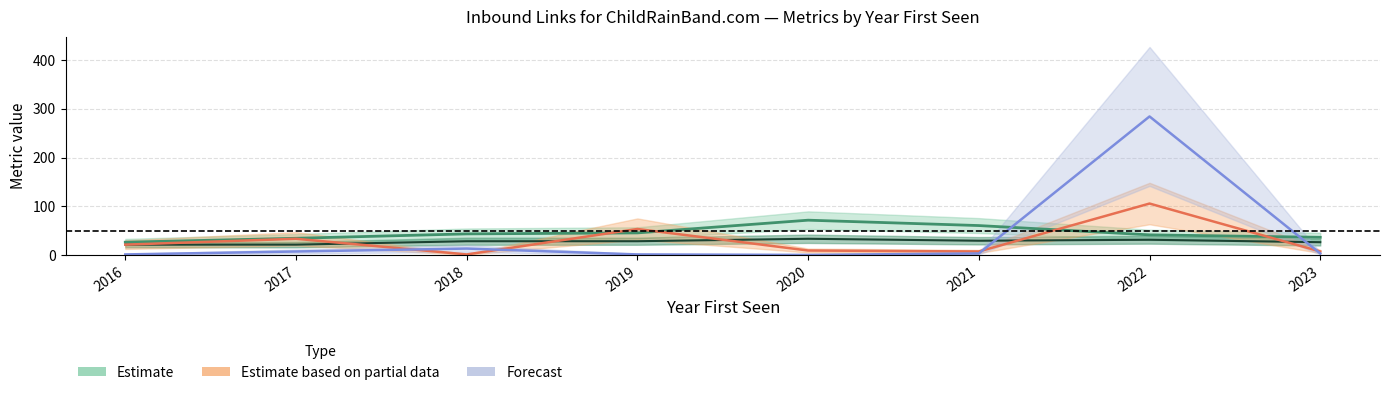

What value does the DA (Estimate) series have at 2020?

72